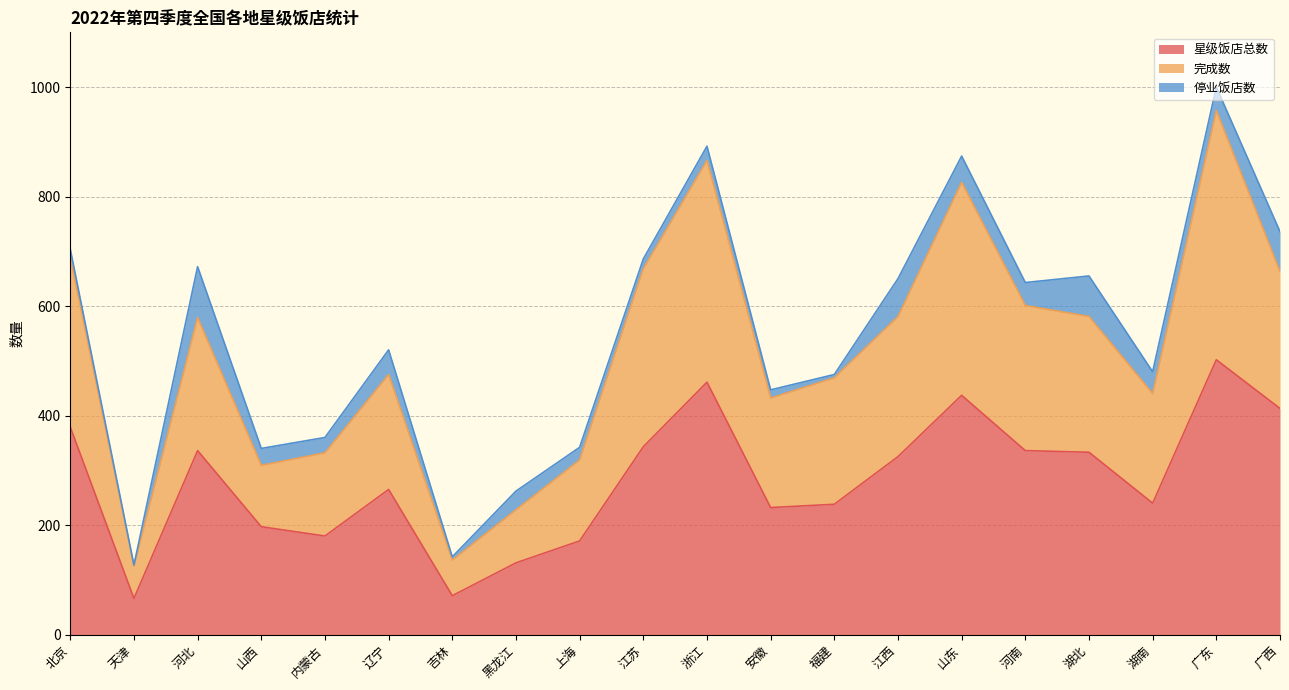

True or false: 完成数 has a value of 581 at 江西.

True